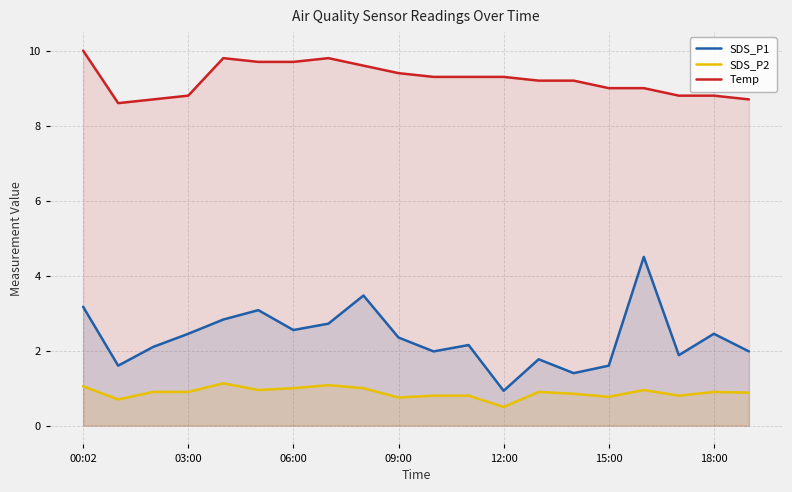

What is the spread (max minus min) of values at 00:02?

8.9